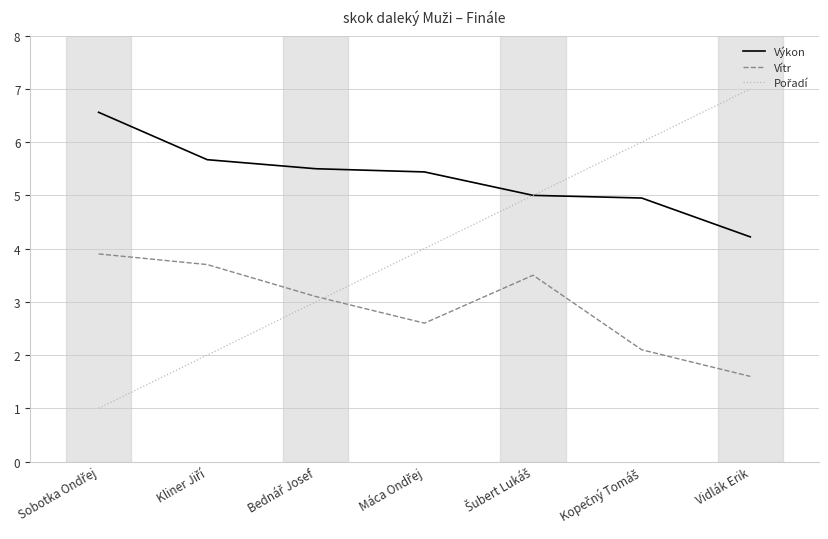

Which category has the highest value across all series?

Vidlák Erik